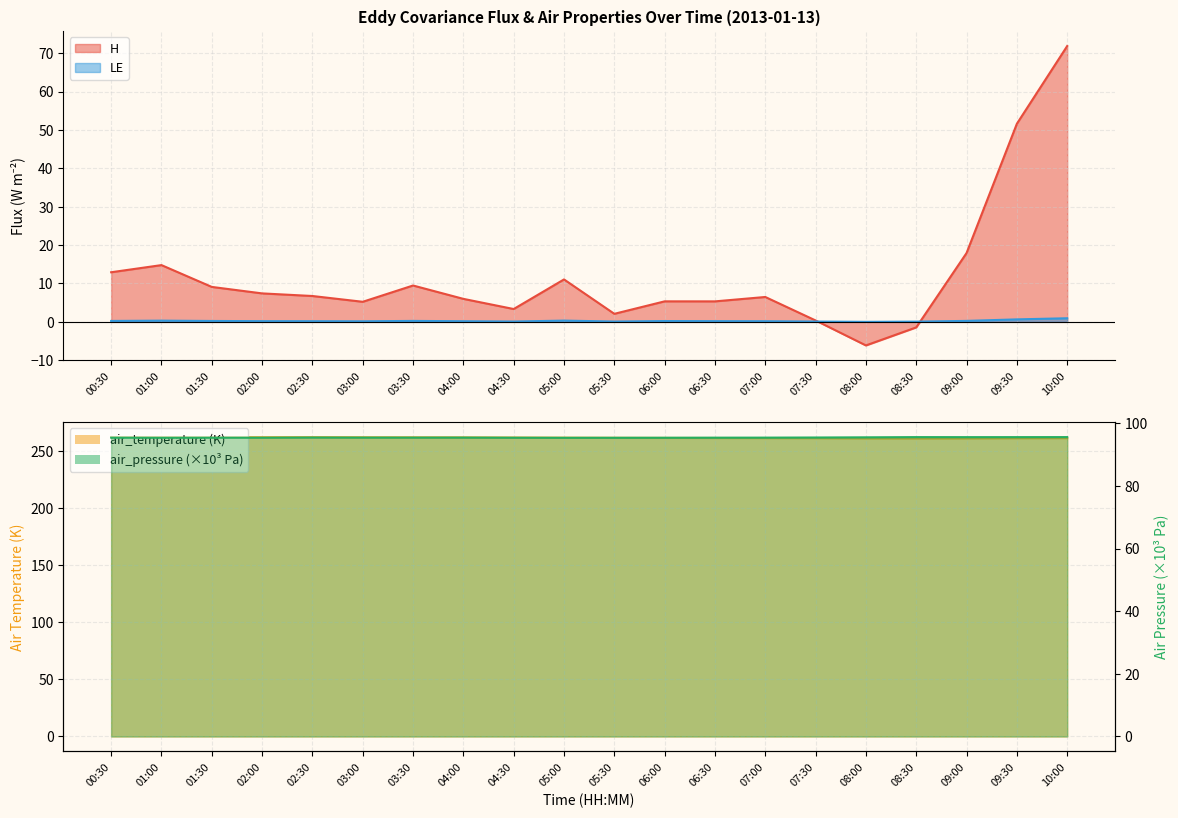

What is the sum of all LE values?

4.7